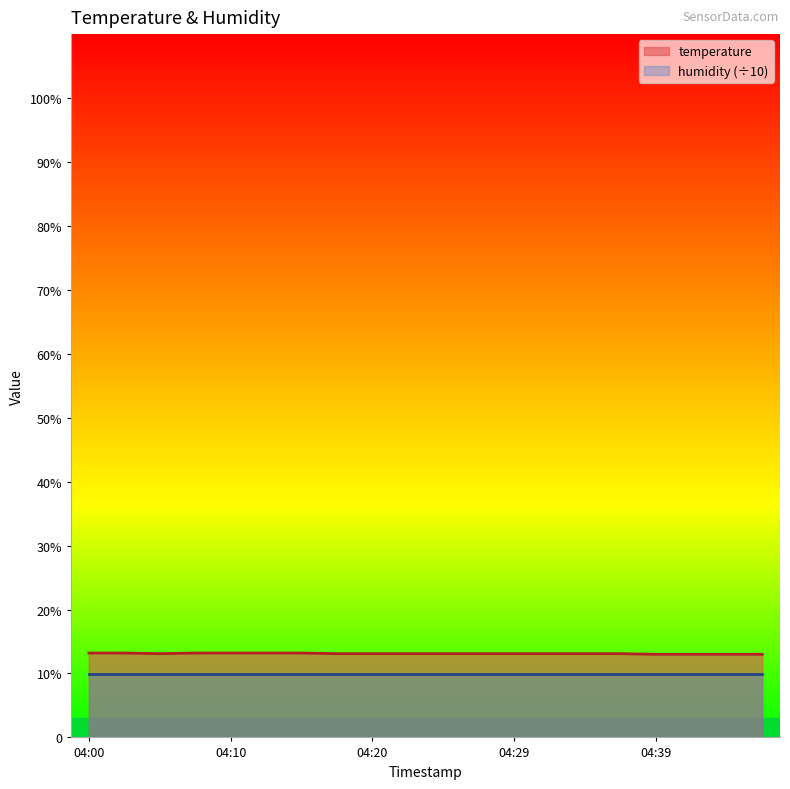

What is the change in value from 04:12 to 04:34?

-0.1